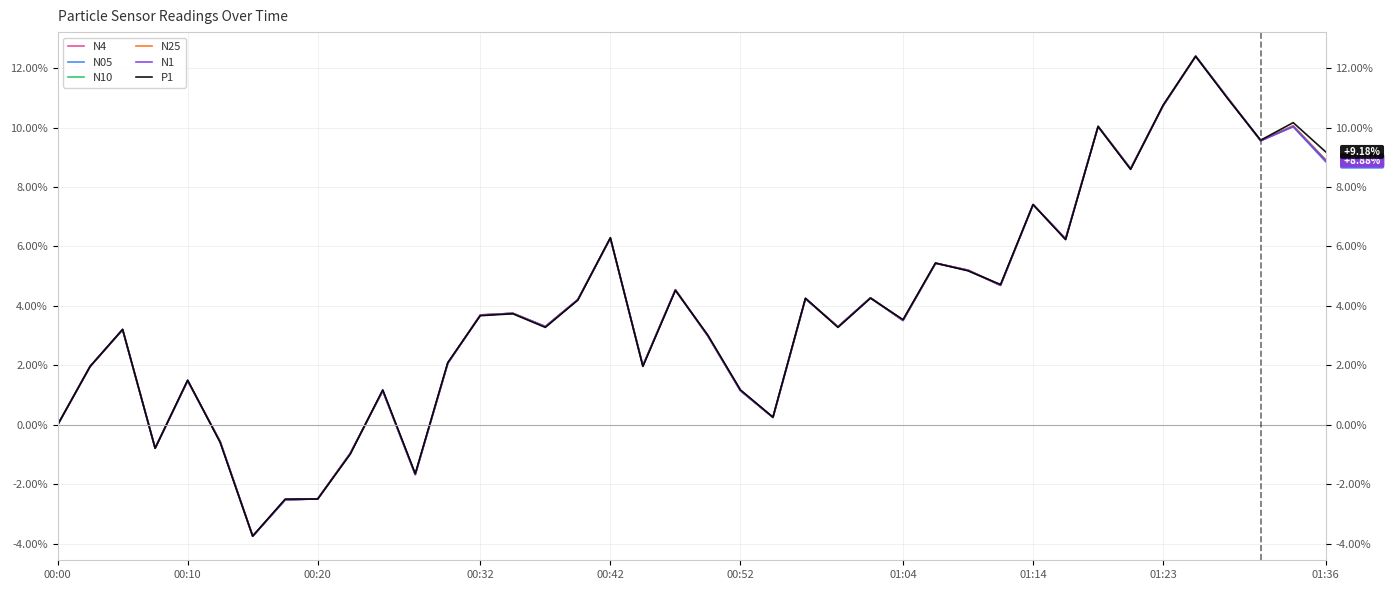

What is the difference between the maximum and second lowest values in the N25 series?

14.9